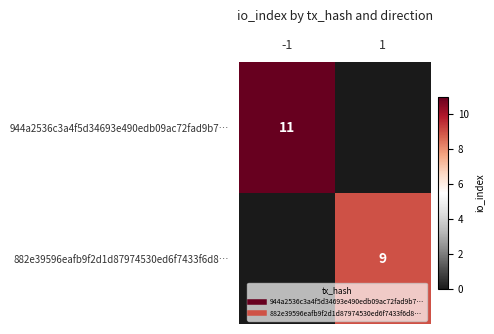

True or false: 882e39596eafb9f2d1d87974530ed6f7433f6d8… has a value of 6 at -1.

False